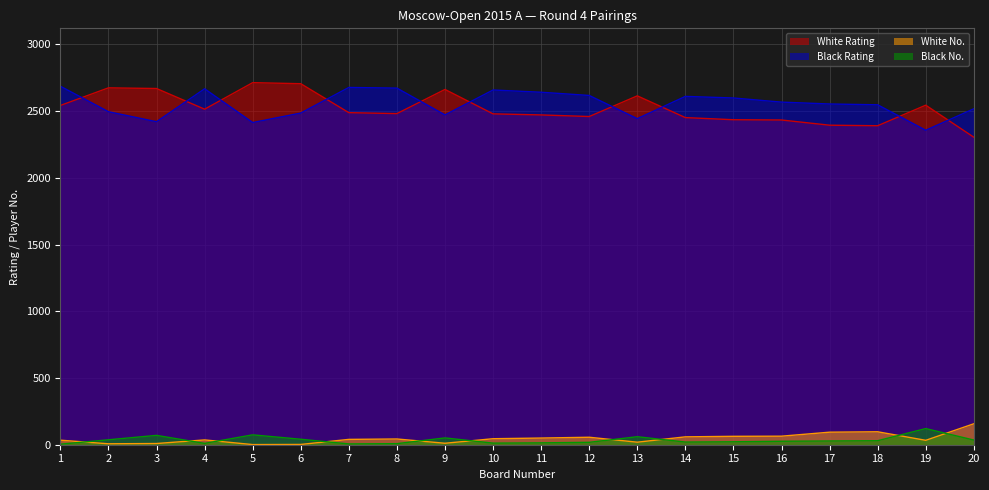

How many values in the Black No. series exceed 28?

9